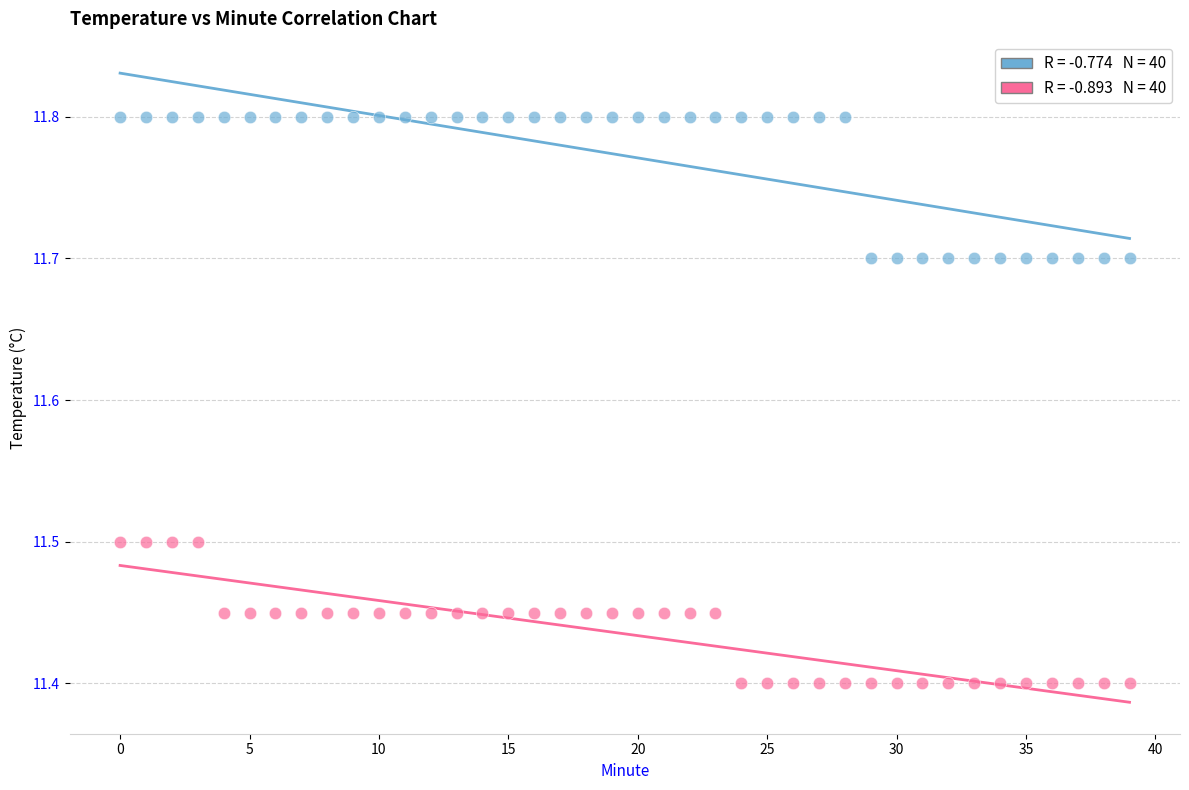

Across all data points, what is the range of Y values (max minus min)?

0.4